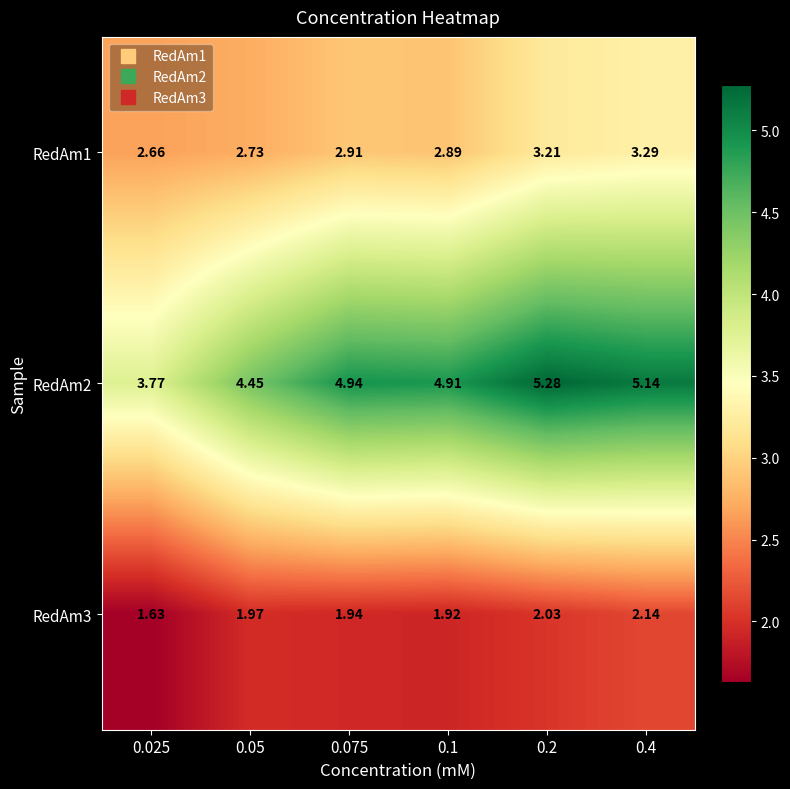

At 0.4, list the series in order from smallest to largest.

RedAm3, RedAm1, RedAm2